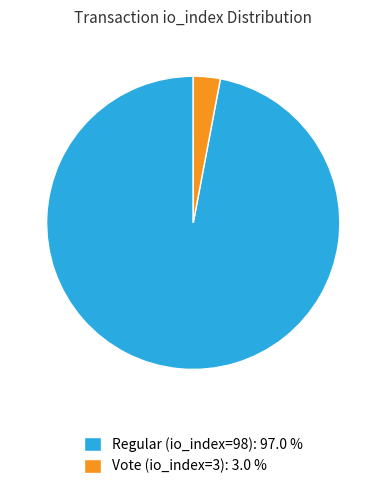

Rank the categories by value from highest to lowest.

Regular (io_index=98), Vote (io_index=3)